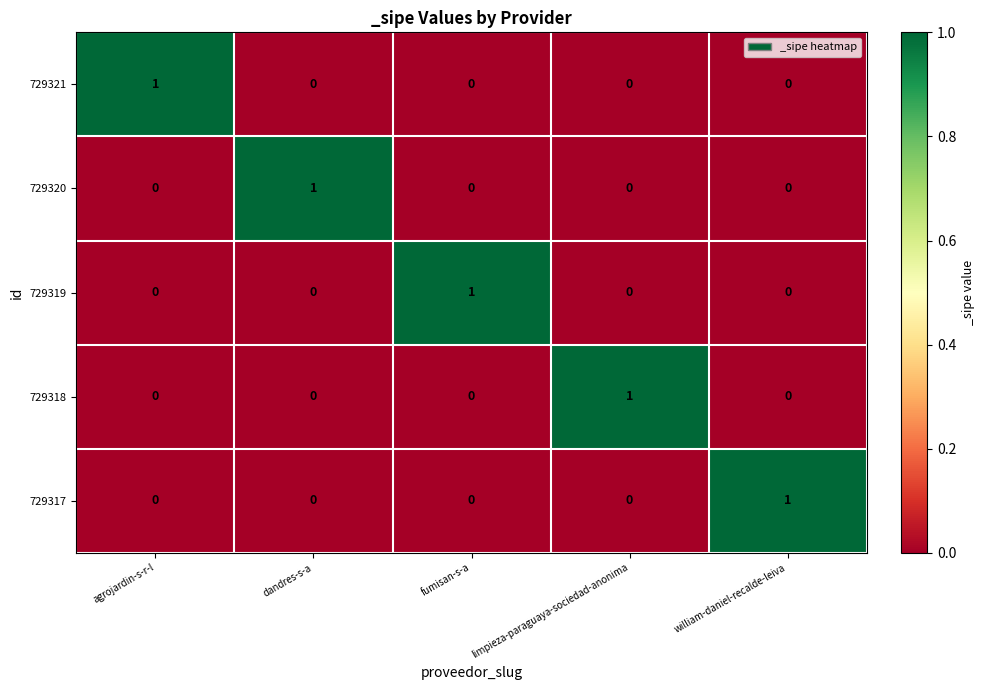

At which label does 729319 reach its peak?

fumisan-s-a